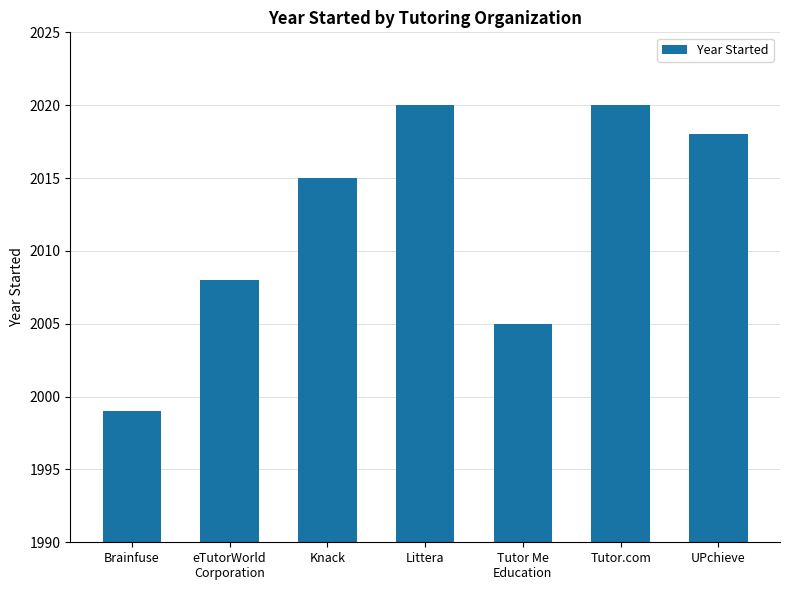

What is the approximate value at Brainfuse, to the nearest 5?

2000